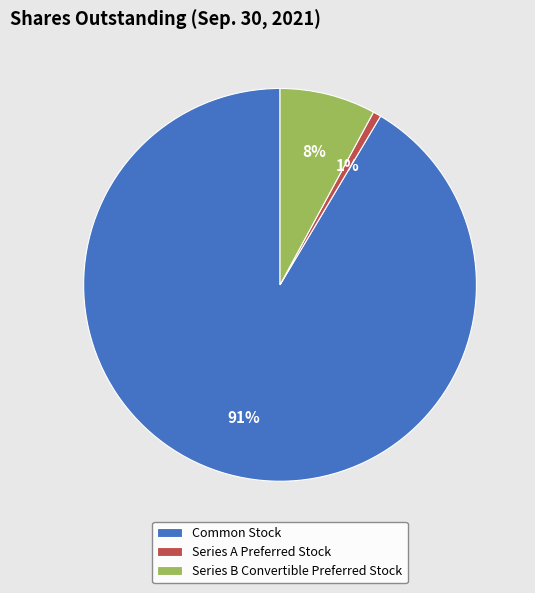

Between Common Stock and Series A Preferred Stock, which is larger?

Common Stock